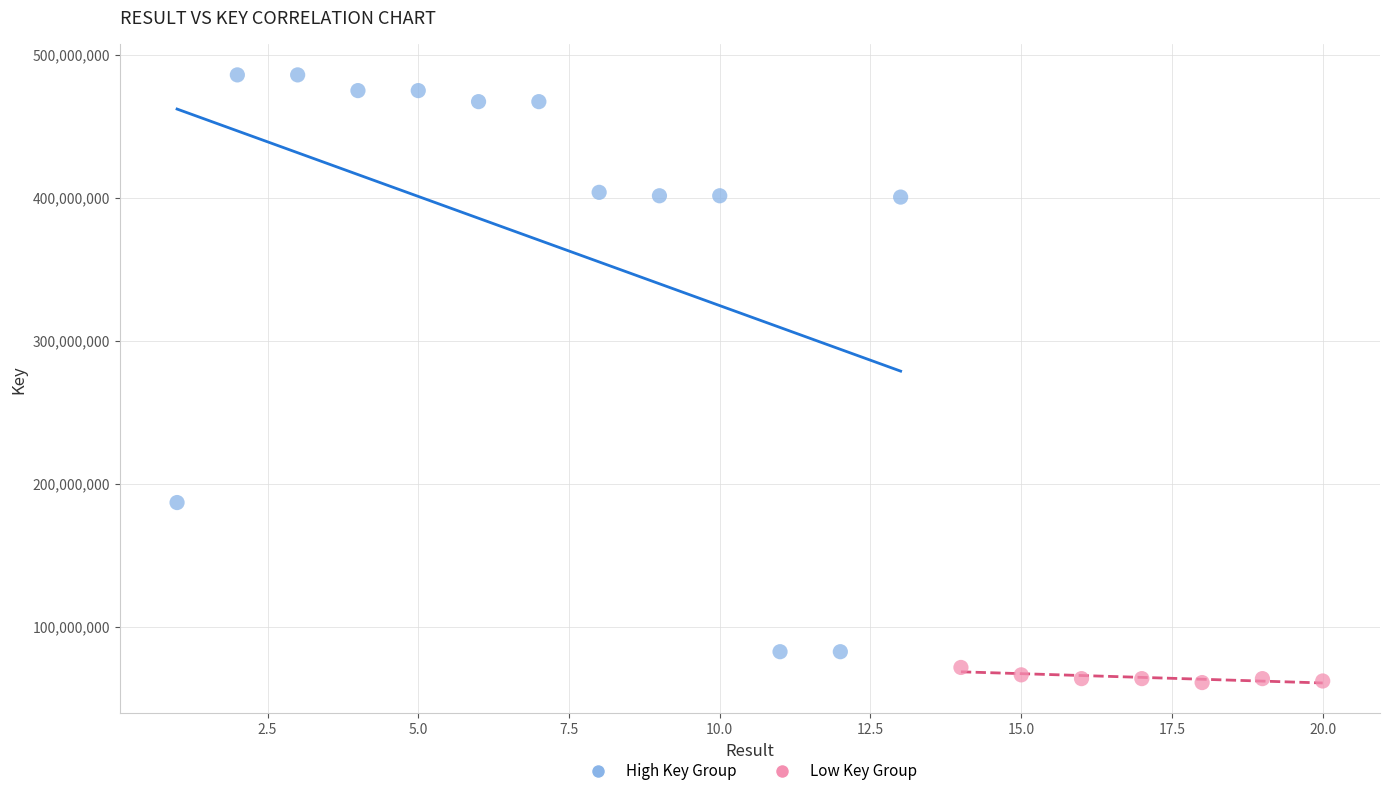

What are all the series names shown in the legend?

High Key Group, Low Key Group